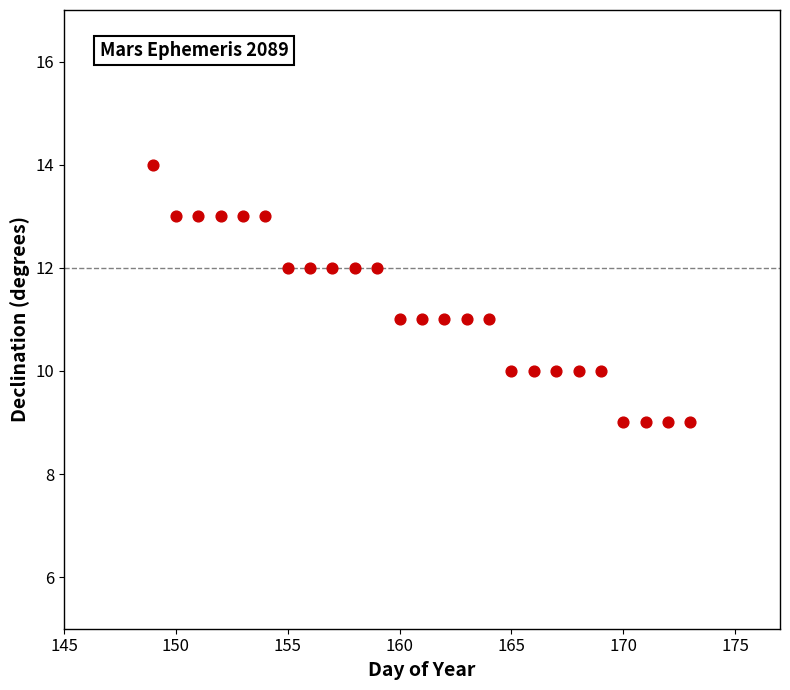

What is the range of X values (max minus min)?

24